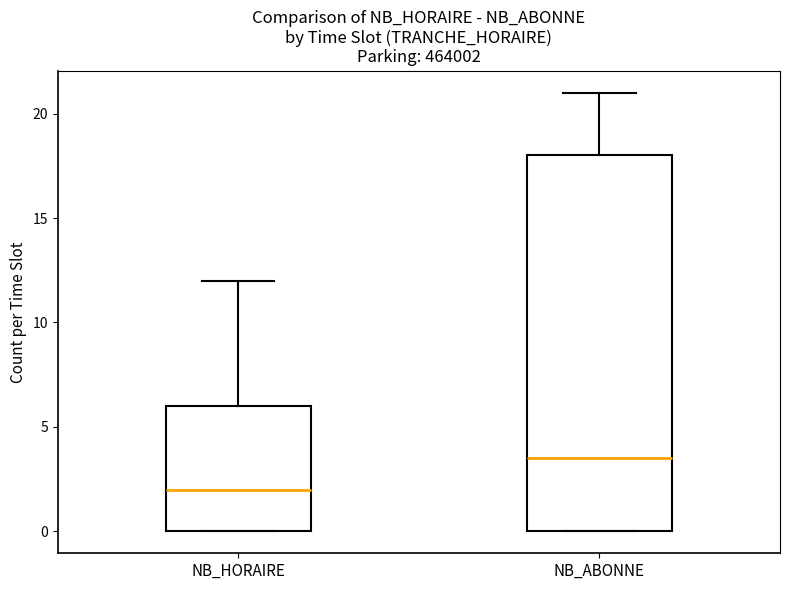

Reading left to right, transcribe this box plot: for each box, give where its median line is, the range the box spans, and where its two whiskers end, as read against the y-axis. The values are not printed on the chart, so give them approximately, as read against the axis.

NB_HORAIRE: median 2.0, box 0.0 to 6.0, whiskers 0.0 to 12.0
NB_ABONNE: median 3.5, box 0.0 to 18.0, whiskers 0.0 to 21.0